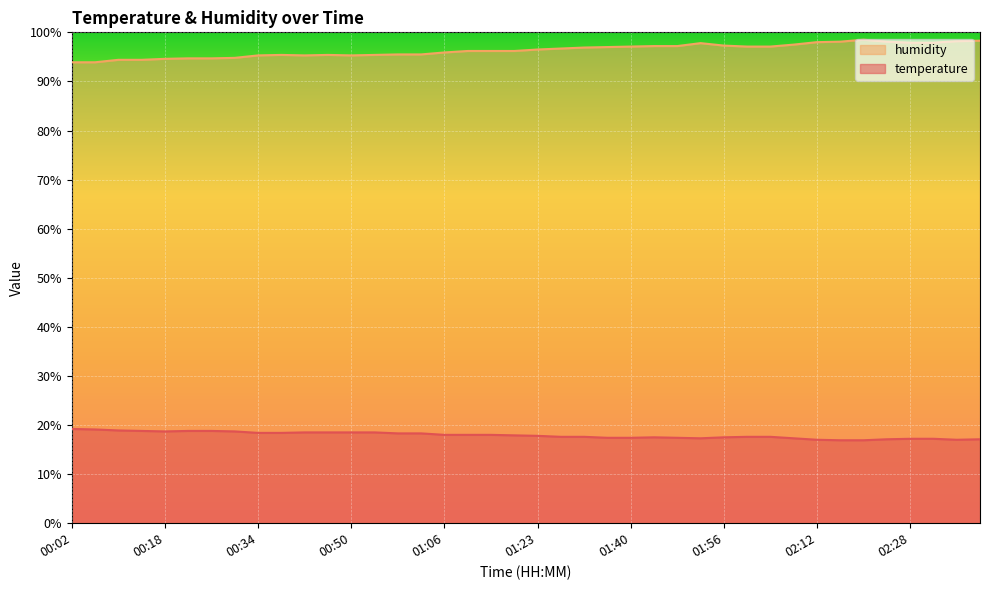

True or false: temperature has a value of 17.1 at 02:40.

True